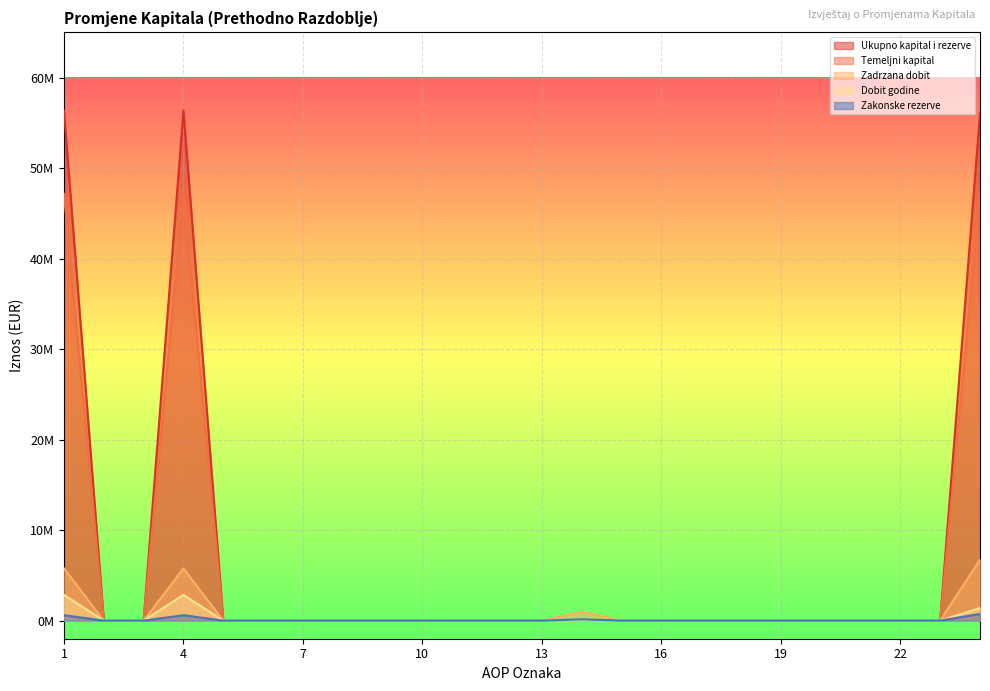

What are all the series names shown in the legend?

Ukupno kapital i rezerve, Temeljni kapital, Zadrzana dobit, Dobit godine, Zakonske rezerve